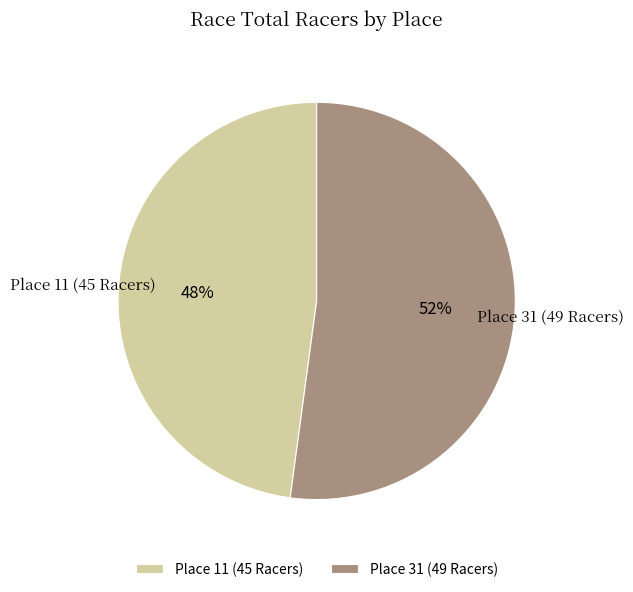

Does Place 11 (45 Racers) account for over 50% of the chart?

No